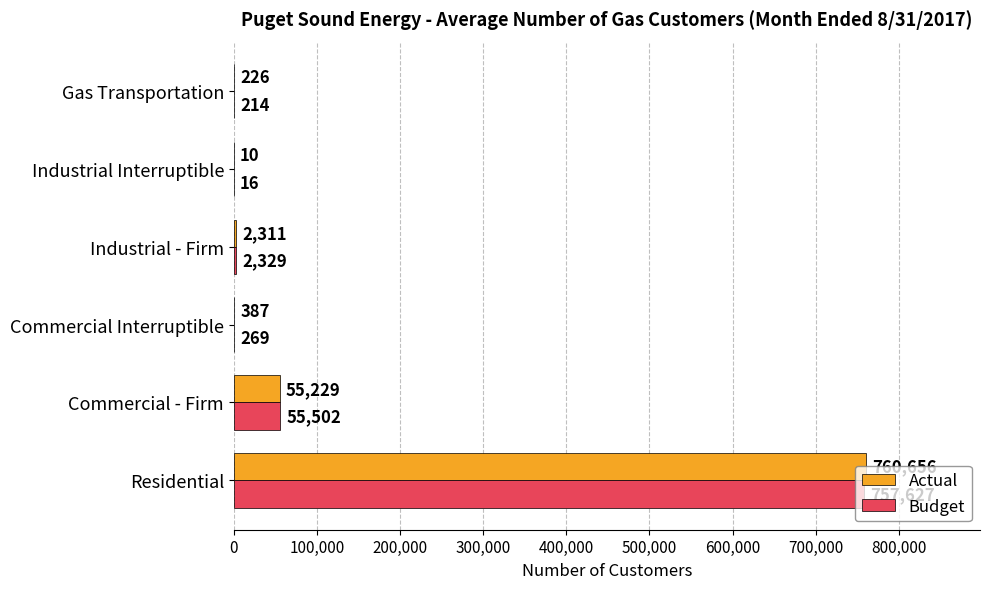

What are all the series names shown in the legend?

Actual, Budget